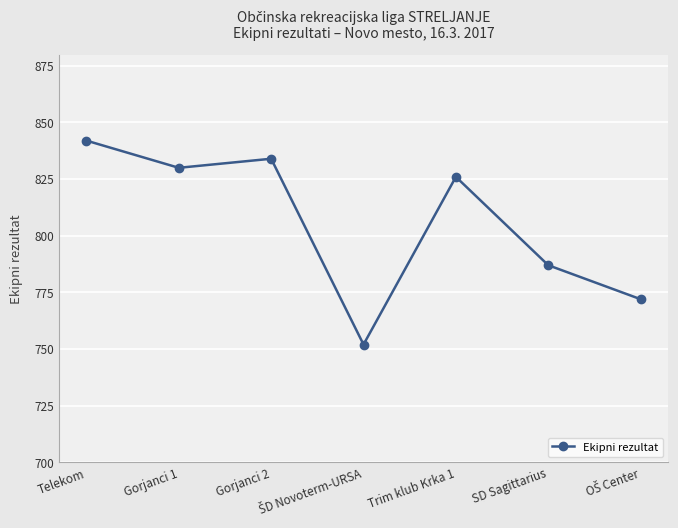

Which has a higher value, Gorjanci 2 or Gorjanci 1?

Gorjanci 2